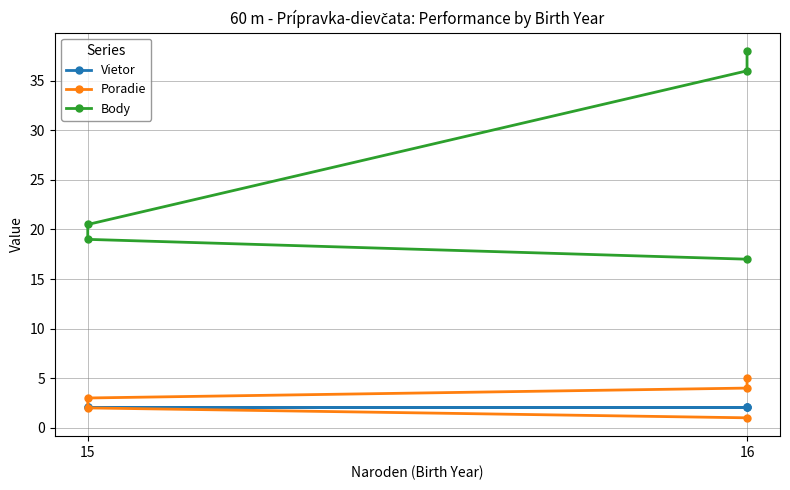

True or false: Vietor and Body cross at least once.

False